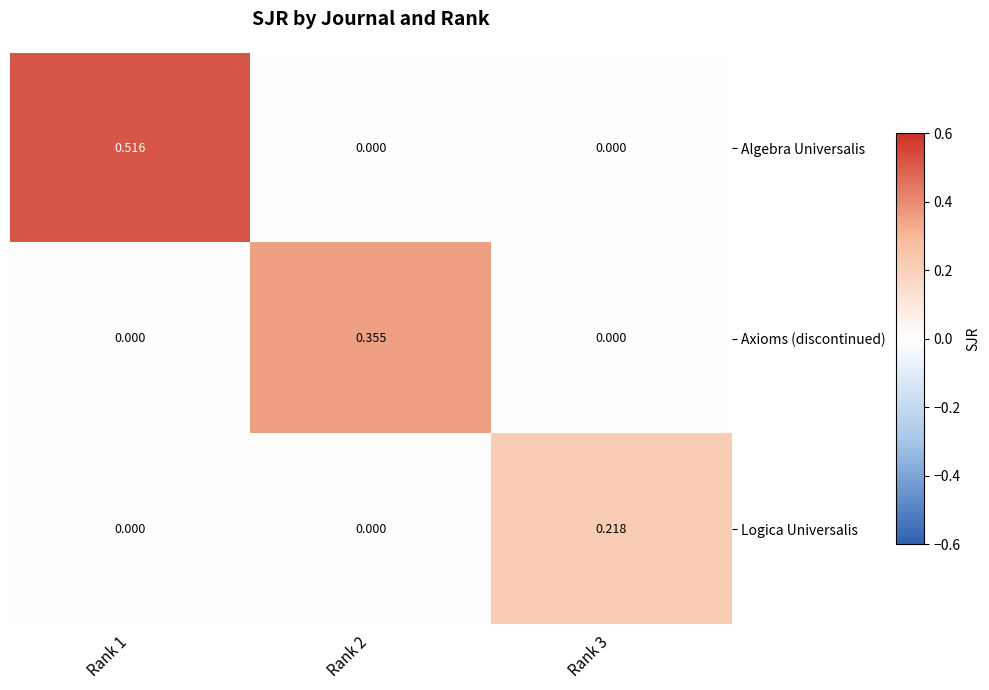

Which series has the widest spread of values?

Algebra Universalis